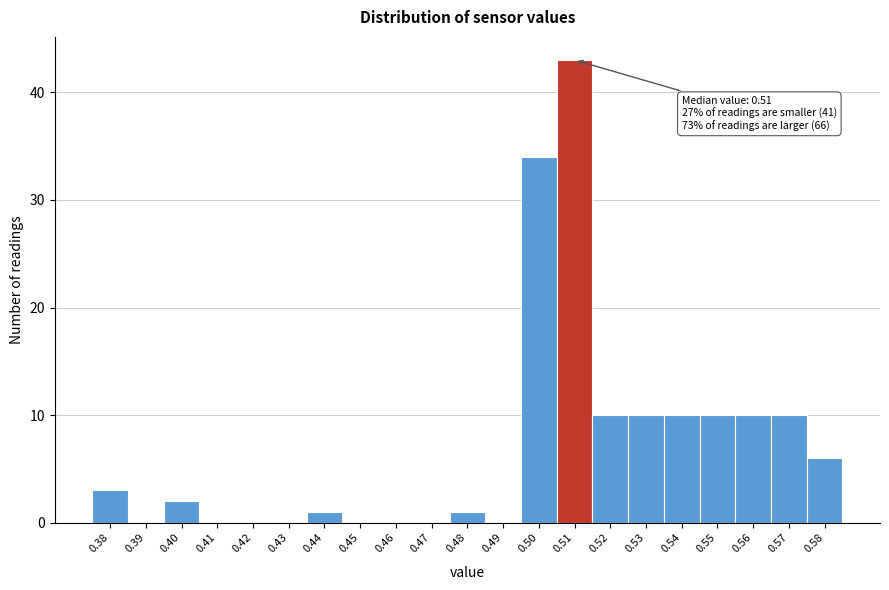

Over which range of the x-axis is the bar tallest?

0.505 to 0.515